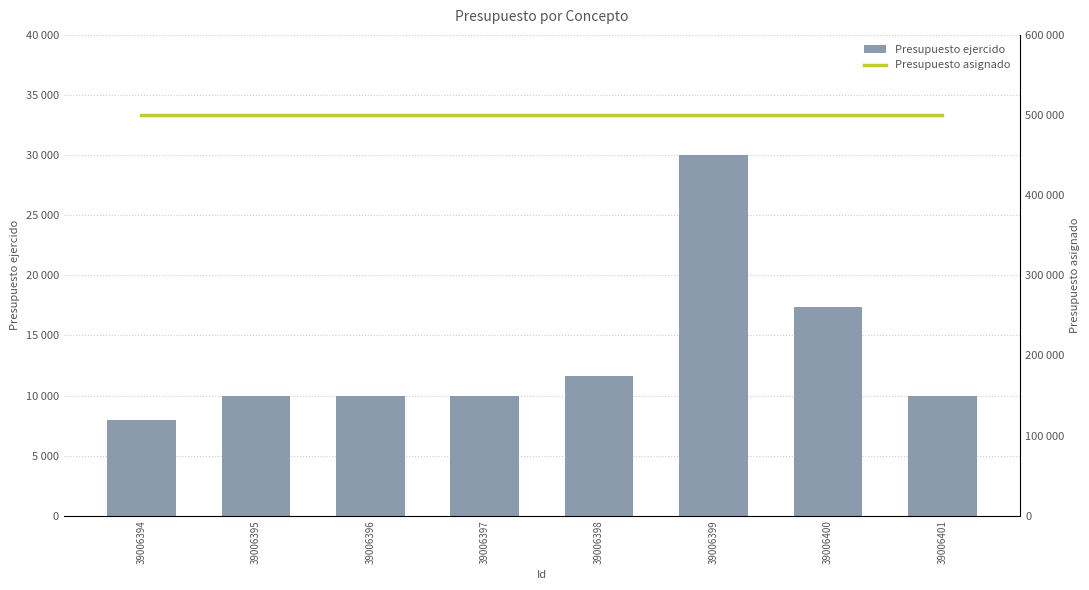

Which category has the highest value in the Presupuesto asignado series?

39006394